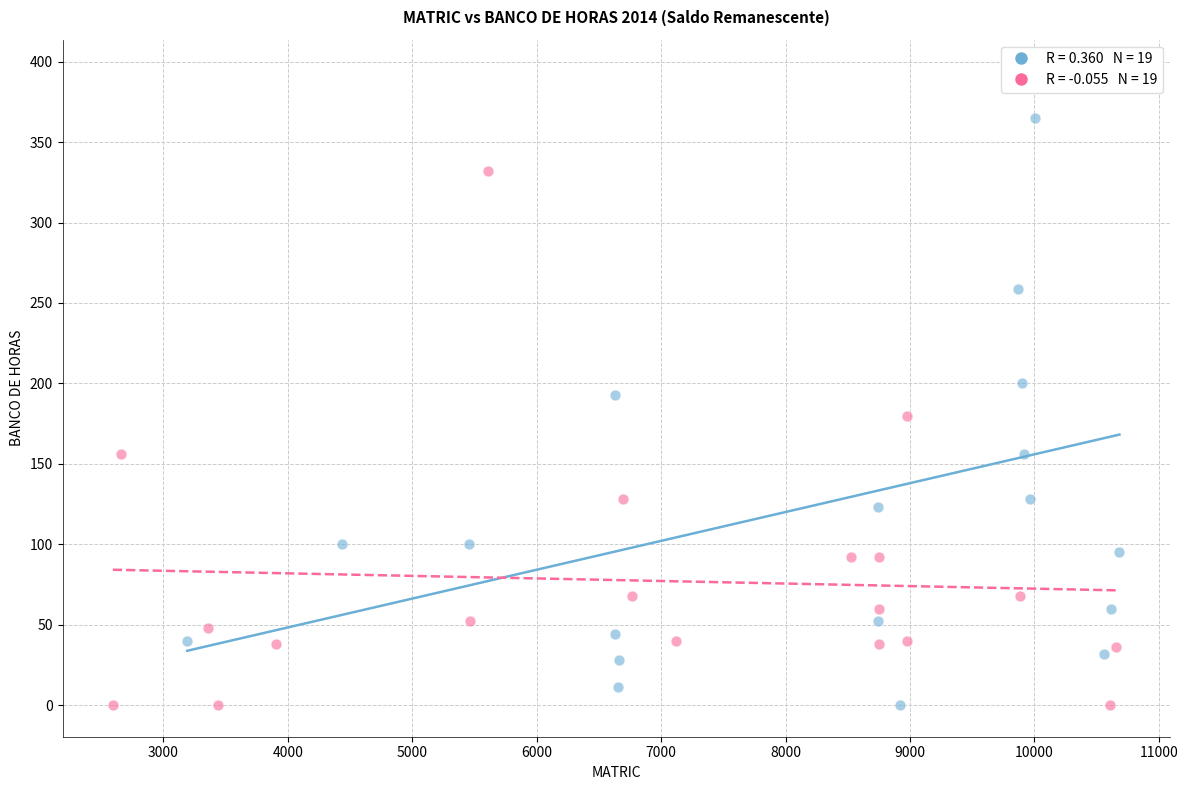

Which series reaches the maximum Y coordinate?

Group A (Matriculas 10615–8972)